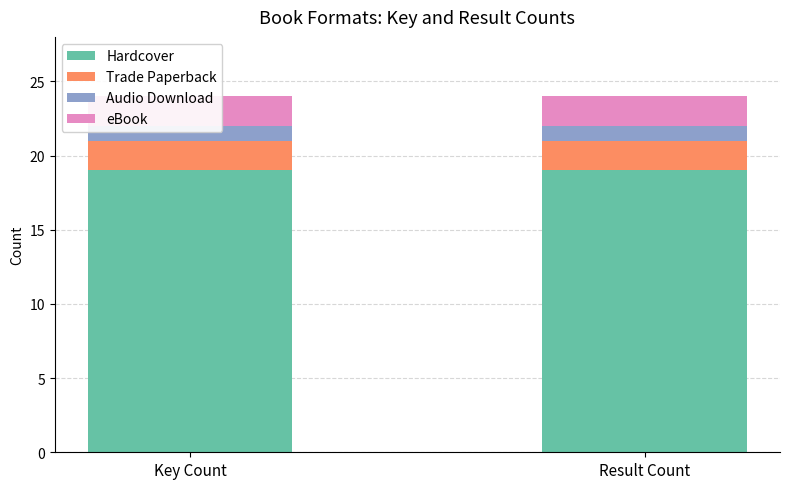

Rank the series at Result Count from highest to lowest value.

Hardcover, Trade Paperback, eBook, Audio Download